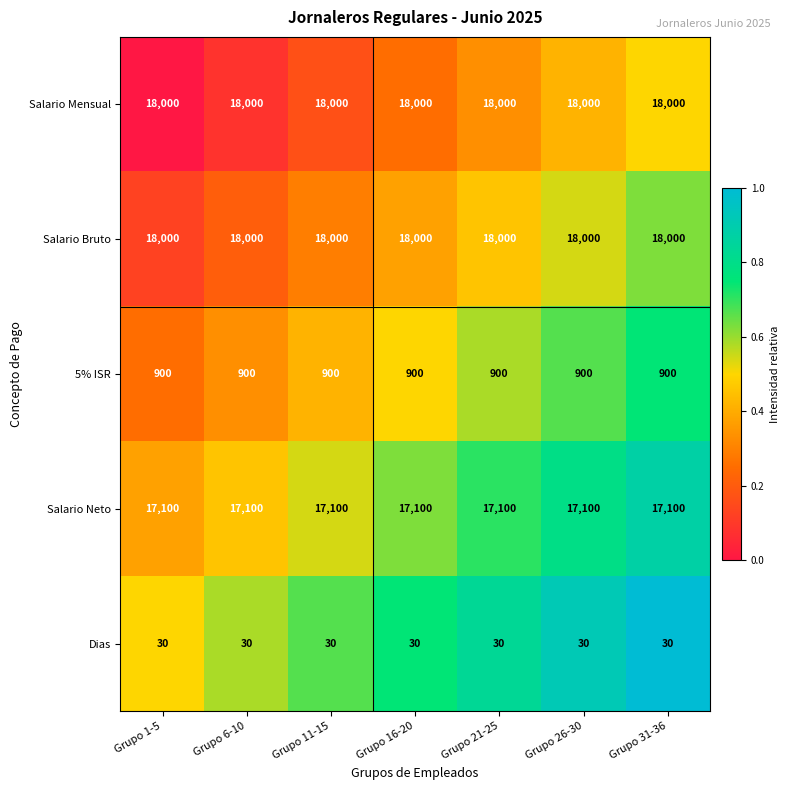

What is the total value across all series at Grupo 26-30?

54030